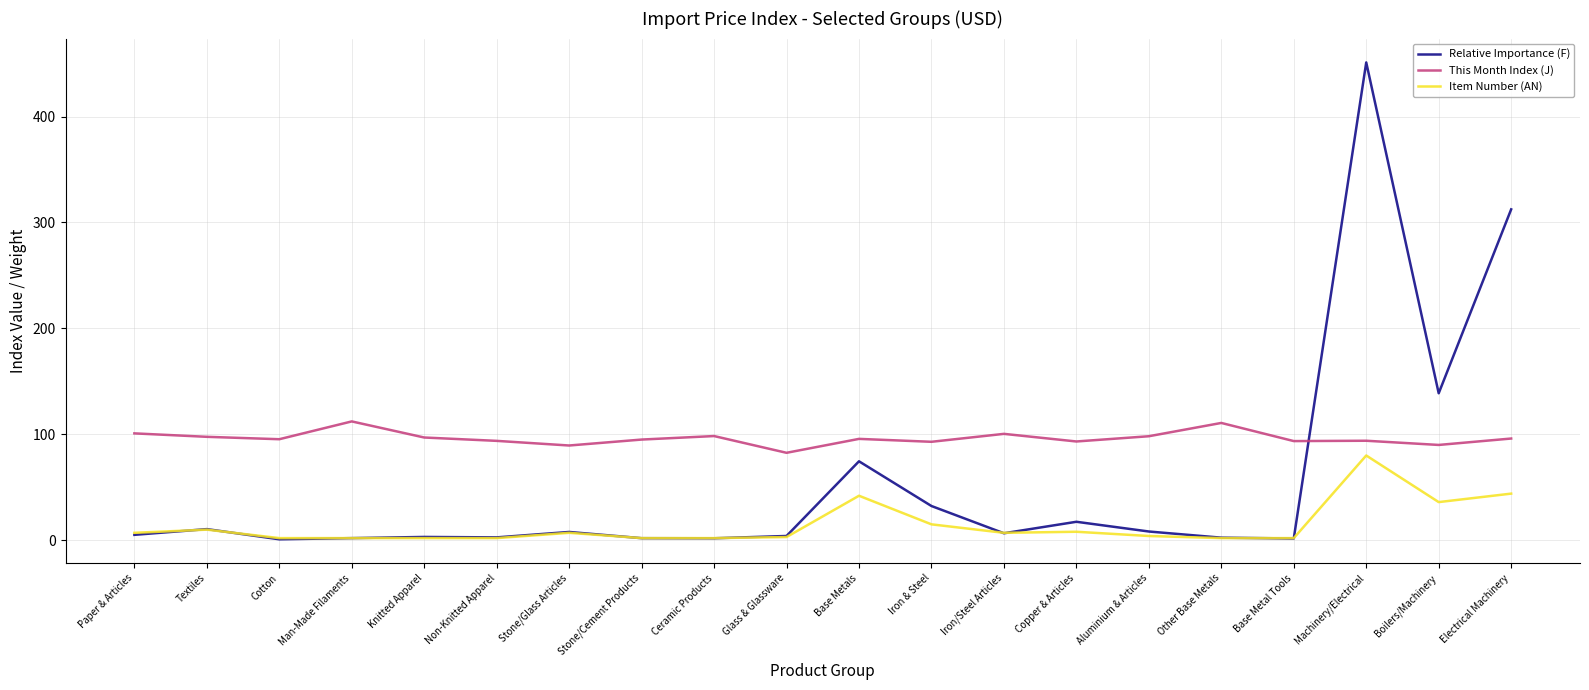

List the series in order of their overall mean, lowest first.

Item Number (AN), Relative Importance (F), This Month Index (J)